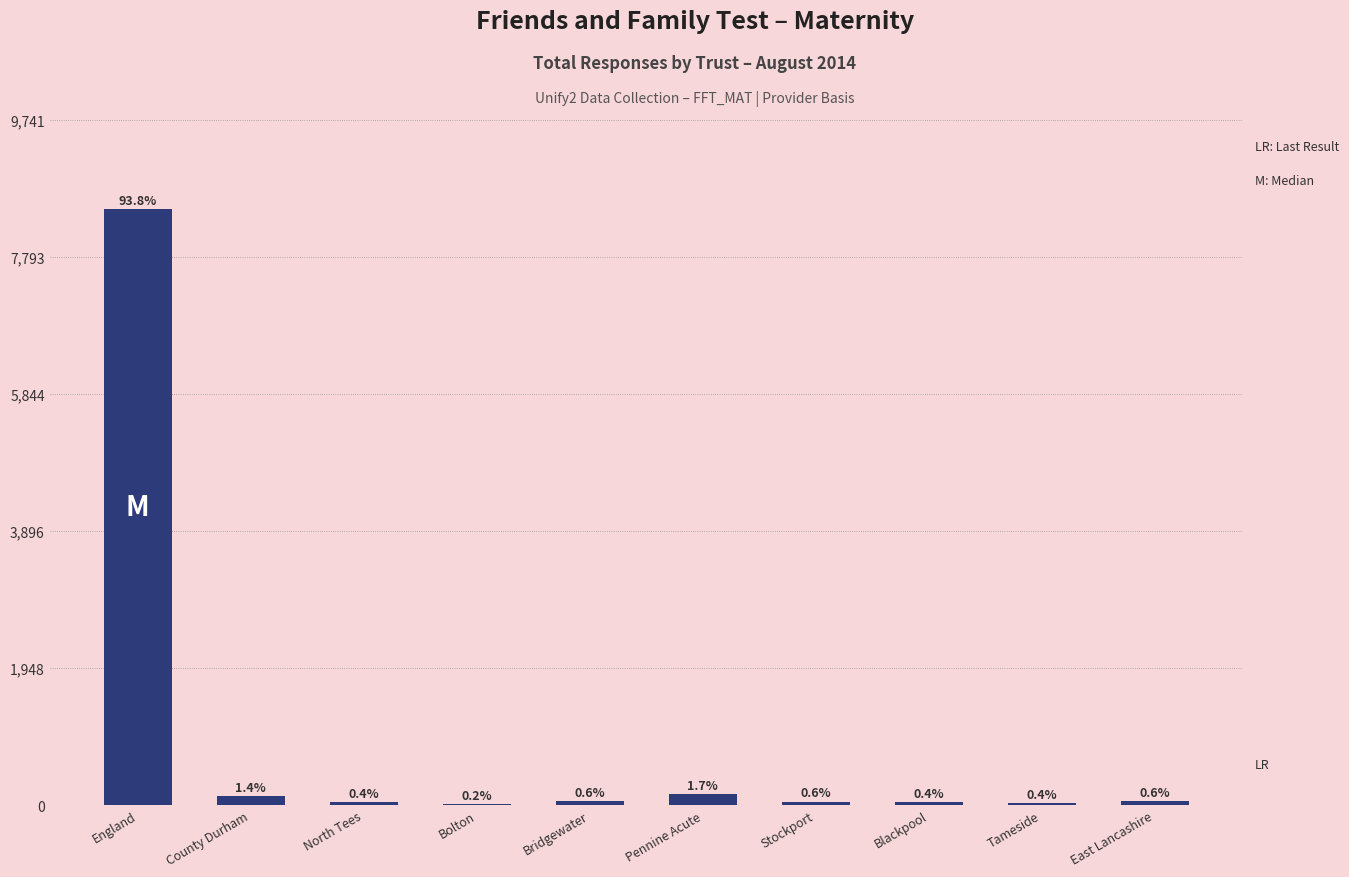

What is the label of the 1st bar from the right?

East Lancashire